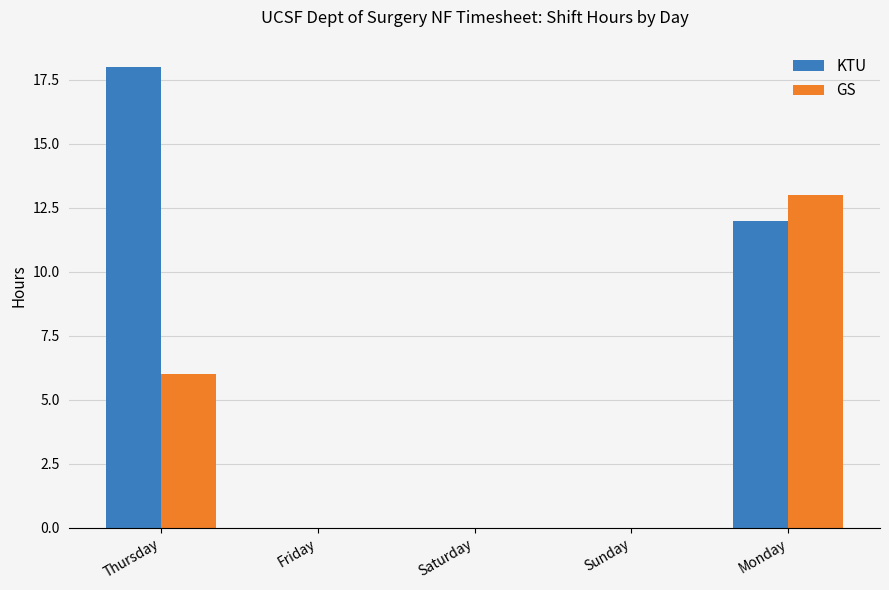

Between Thursday and Monday, which series saw the biggest shift?

GS